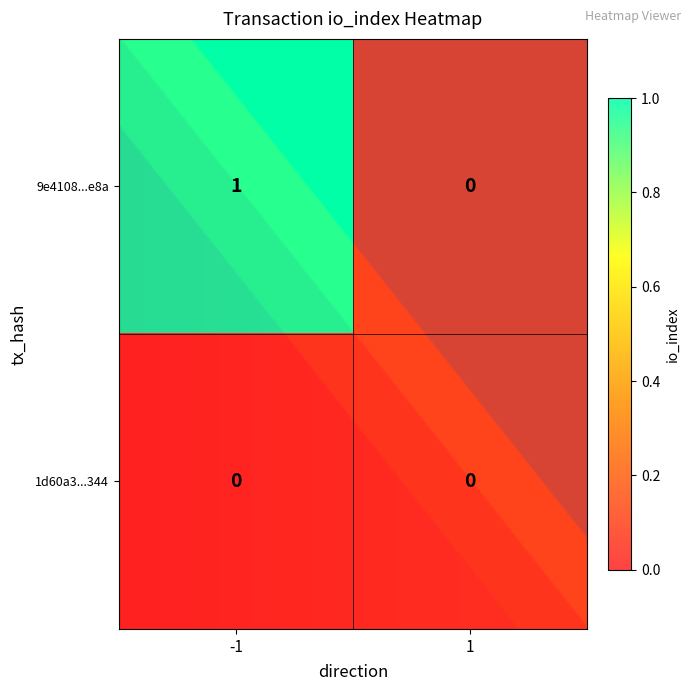

List the labels in order of 9e4108...e8a value, smallest first.

1, -1